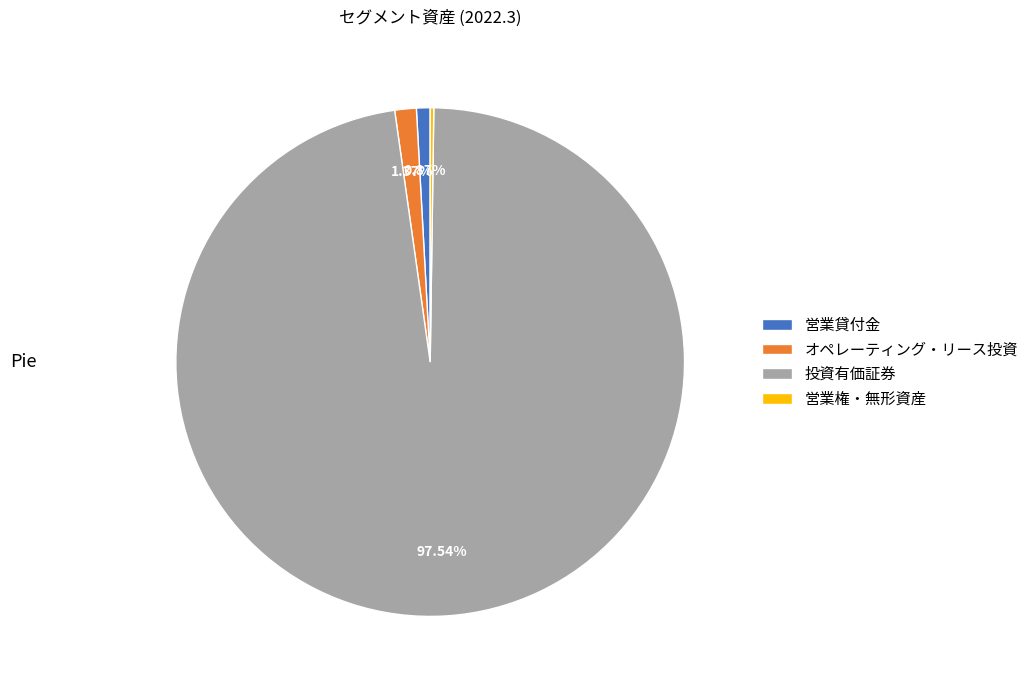

Which has a higher value, 営業貸付金 or 投資有価証券?

投資有価証券